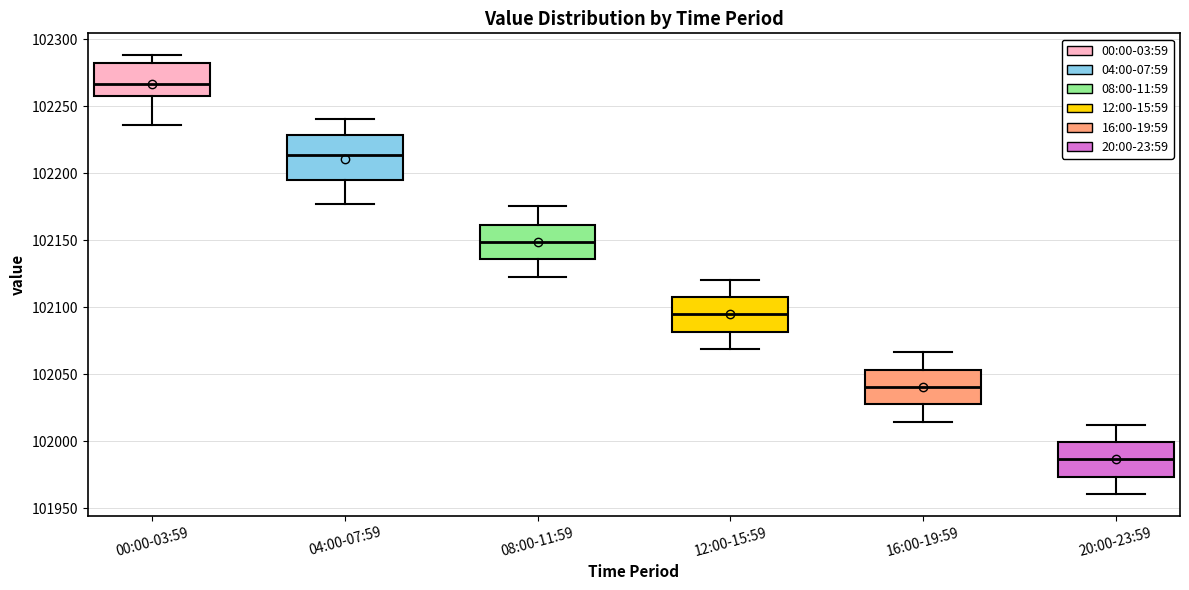

Which box is the tallest, from its lower edge to its upper edge?

04:00-07:59